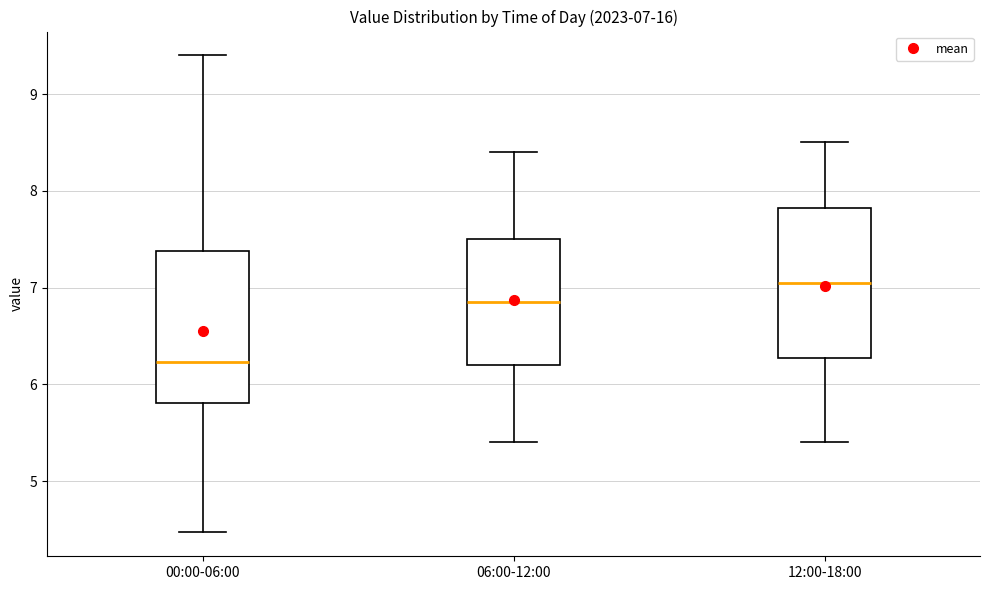

Which box's median line is the highest?

12:00-18:00